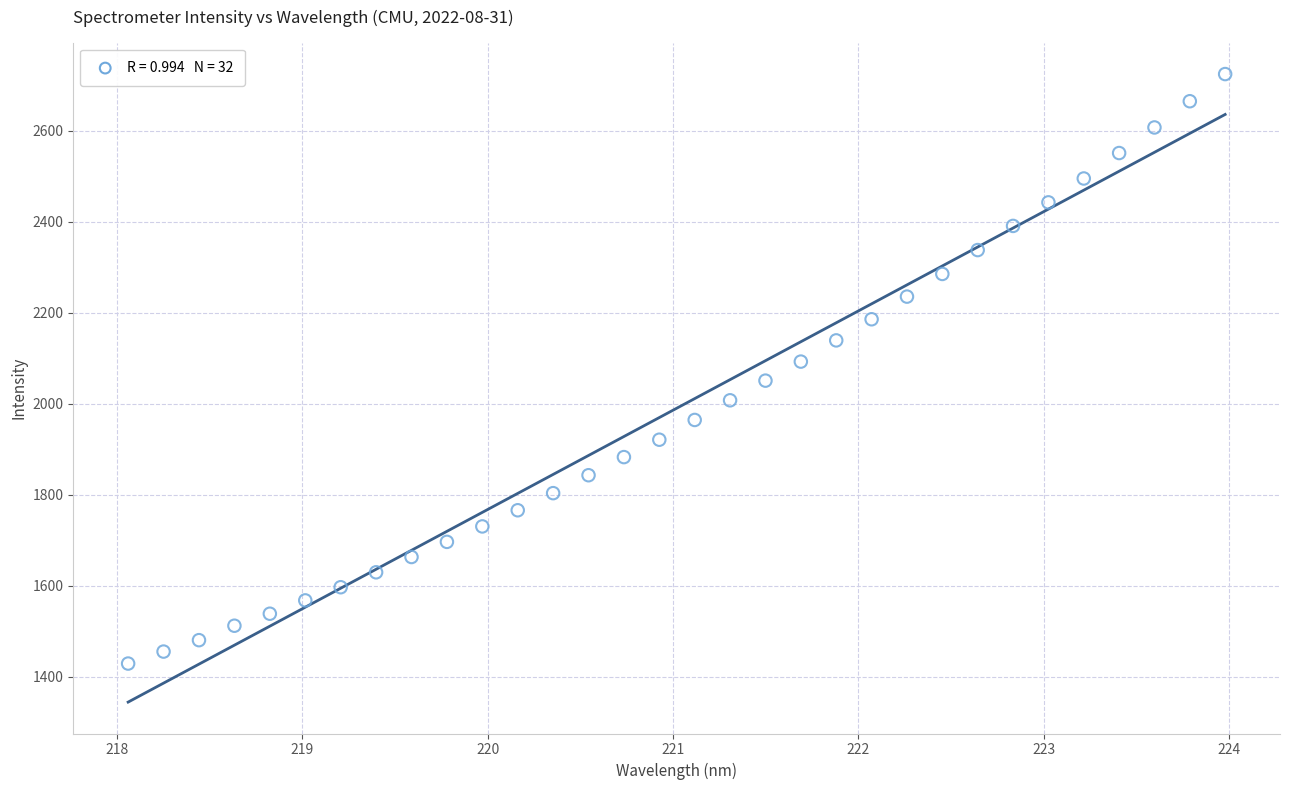

What is the range of X values (max minus min)?

5.9